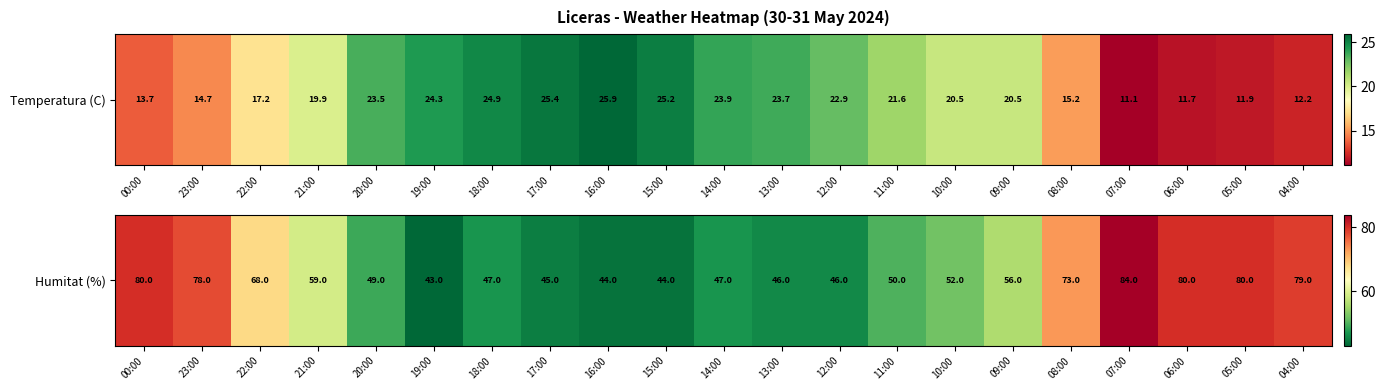

List the labels in order of value, largest first.

07:00, 00:00, 06:00, 05:00, 04:00, 23:00, 08:00, 22:00, 21:00, 09:00, 10:00, 11:00, 20:00, 18:00, 14:00, 13:00, 12:00, 17:00, 16:00, 15:00, 19:00